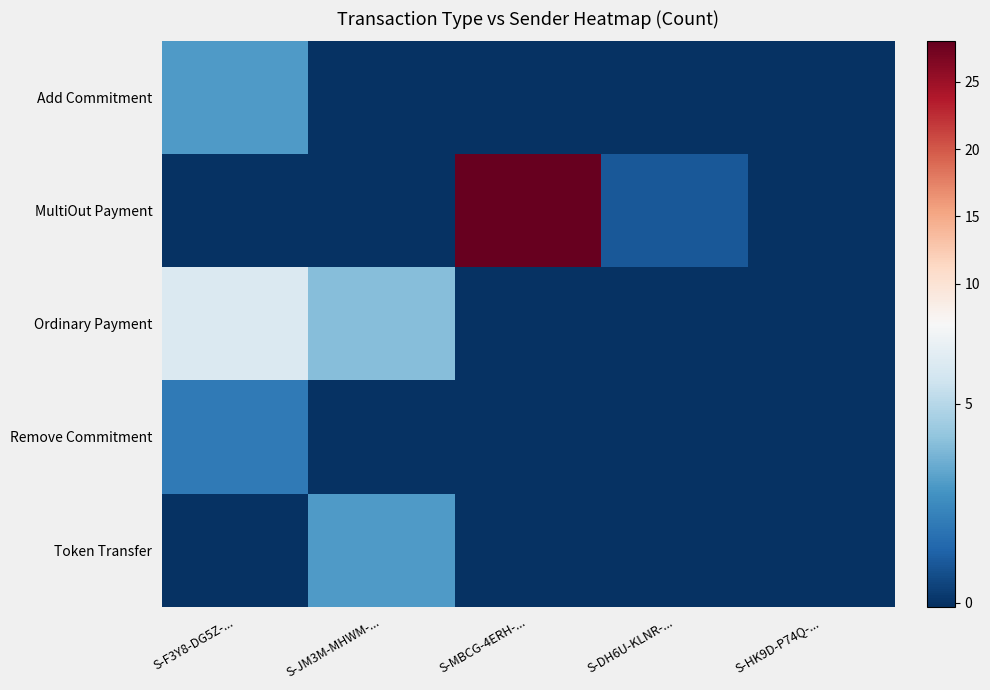

How many distinct data groups are displayed?

5